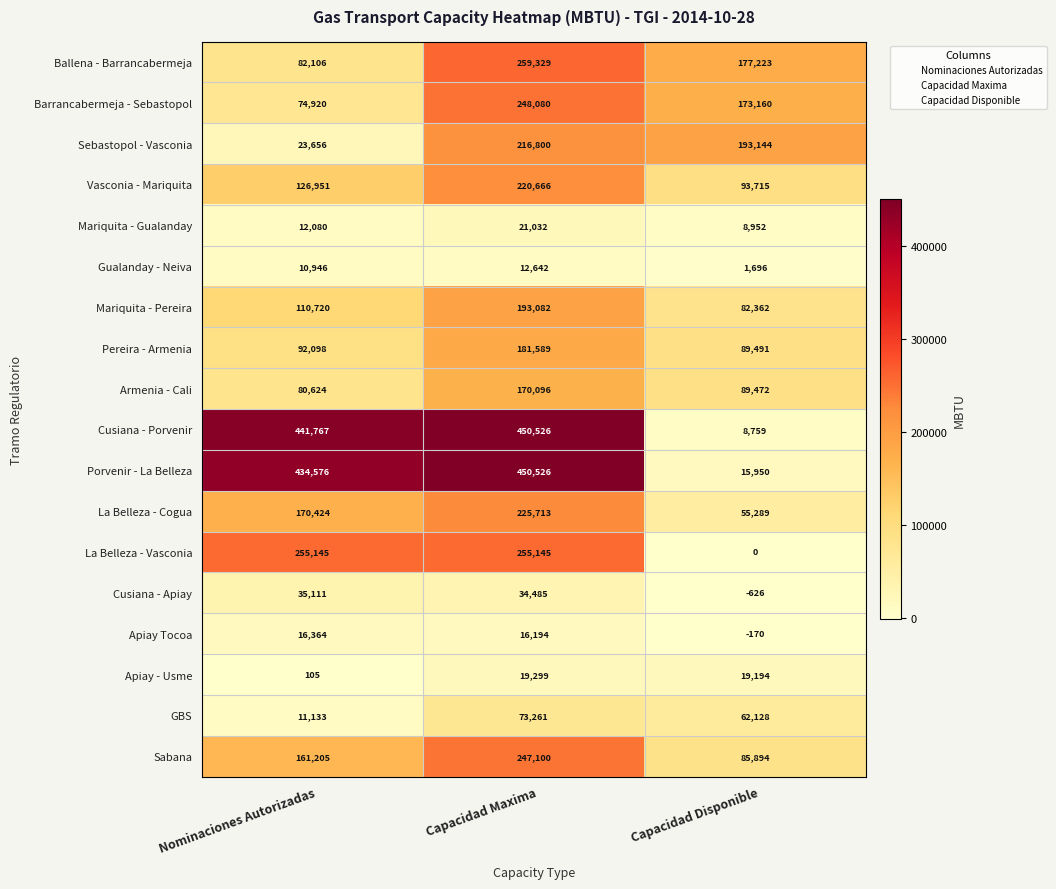

What is the total value across all series at Capacidad Disponible?

1155633